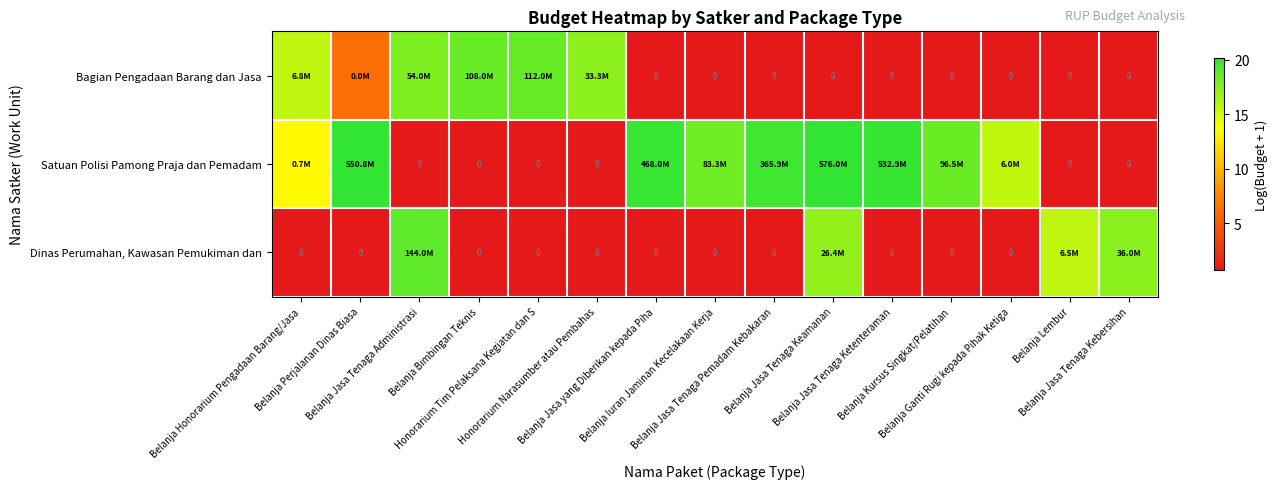

What is the difference between the maximum and second lowest values in the Satuan Polisi Pamong Praja dan Pemadam series?

19.5